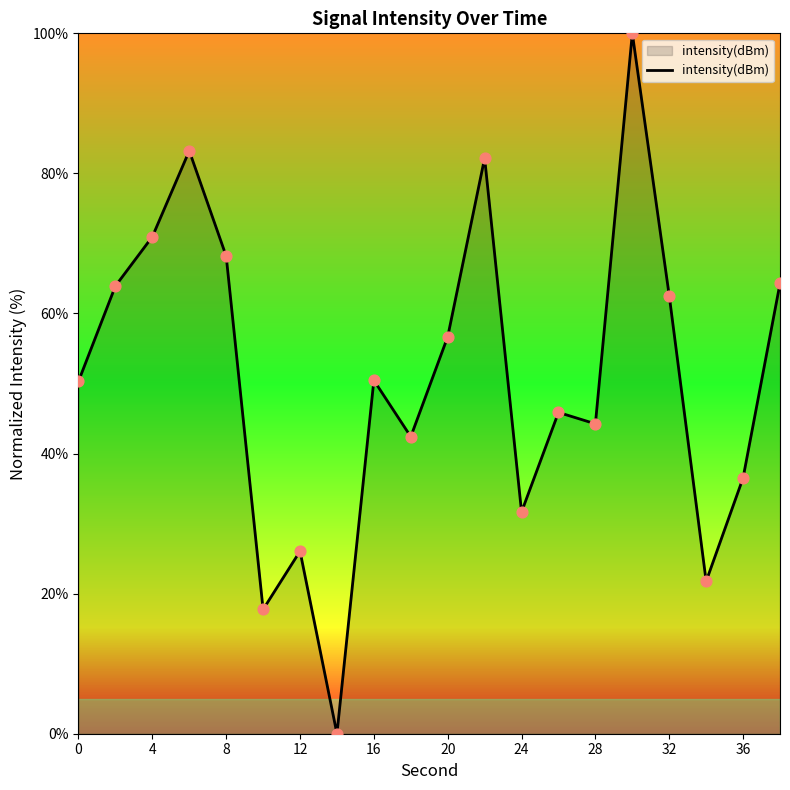

What is the difference between the maximum and minimum values?

100.0